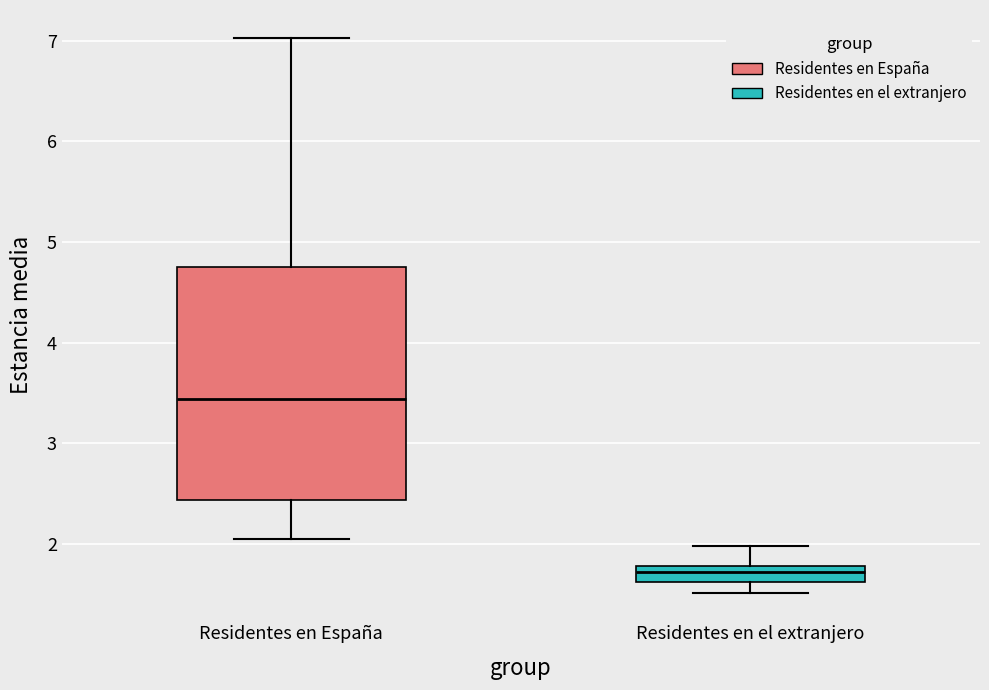

Which box has the highest median line?

Residentes en España